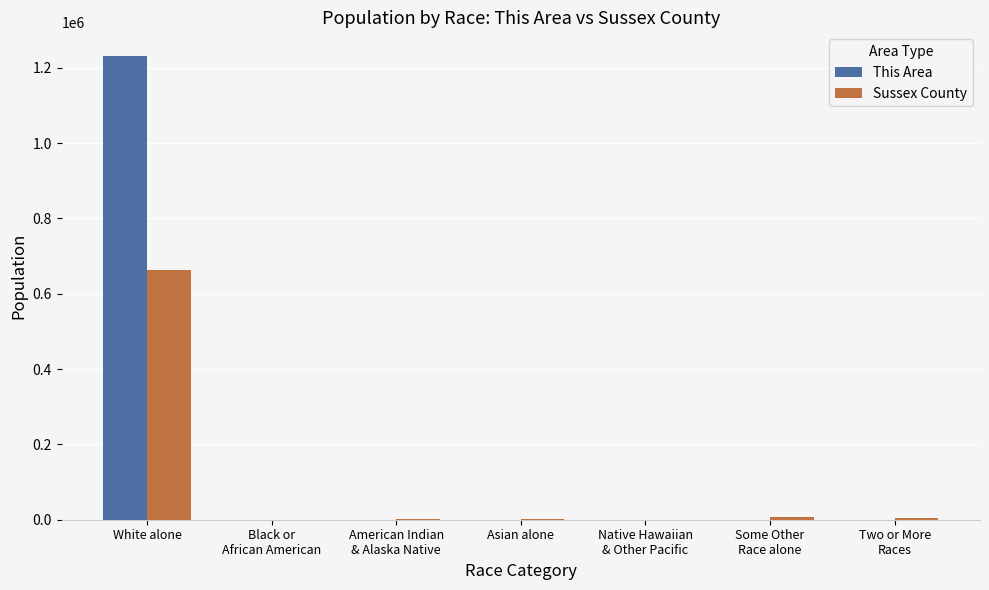

Are the bars grouped side by side (vs. stacked)?

Yes